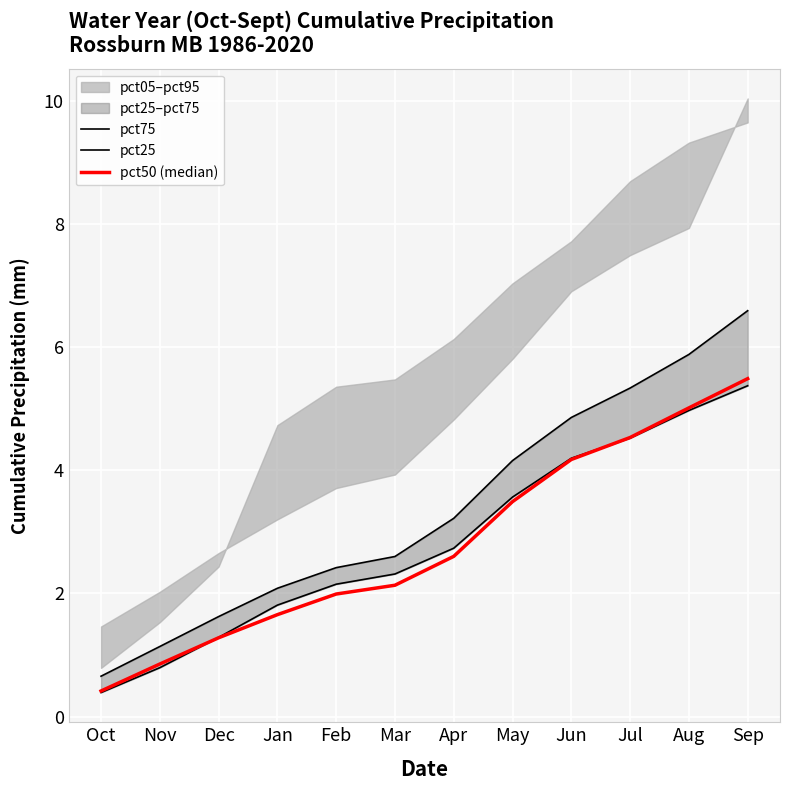

What is the total value across all series at Mar?

7.1